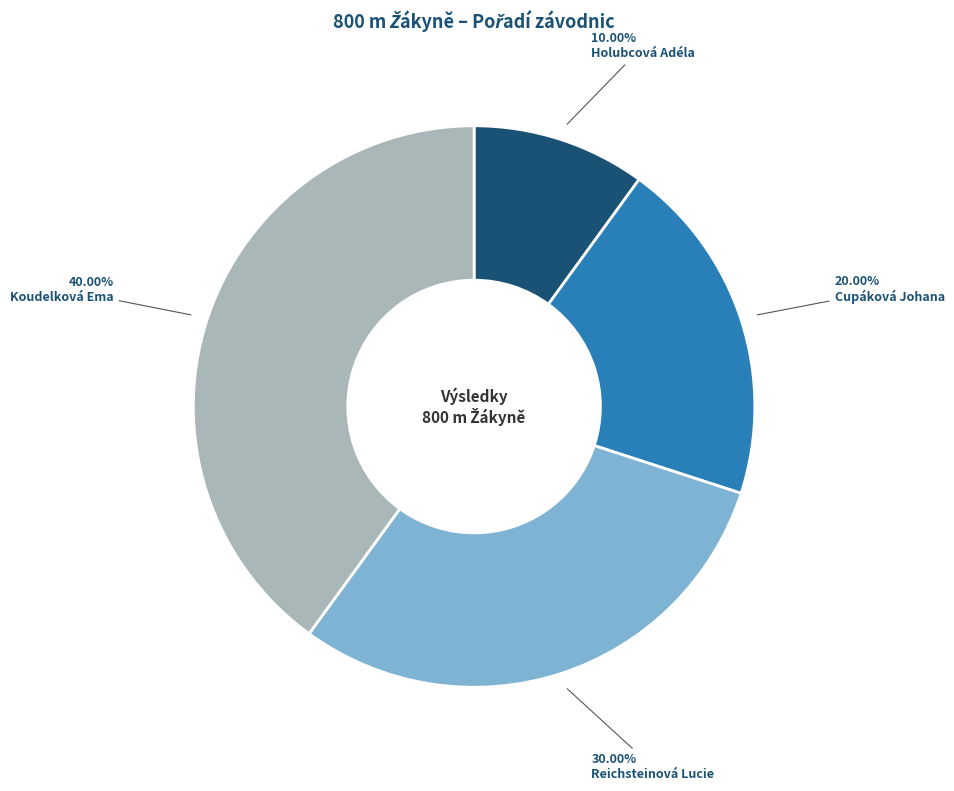

How much of the chart is everything except Holubcová Adéla?

90.0%